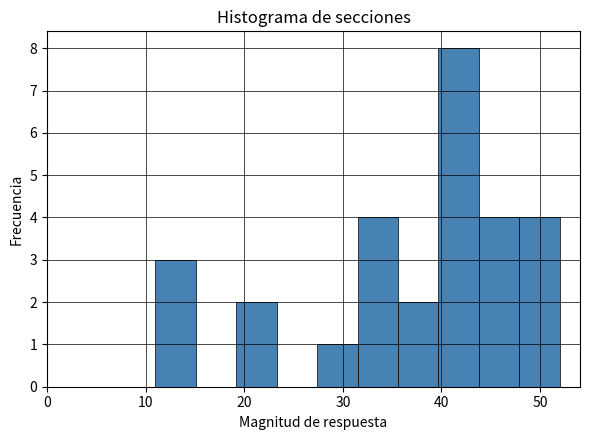

Reading left to right, list every bar in this chart as the range it spans on the x-axis followed by its height. Neither the bar edges nor the heights are printed on the chart, so give them approximately, as read against the axes.

11.0 to 15.1: 3
15.1 to 19.2: 0
19.2 to 23.3: 2
23.3 to 27.4: 0
27.4 to 31.5: 1
31.5 to 35.6: 4
35.6 to 39.7: 2
39.7 to 43.8: 8
43.8 to 47.9: 4
47.9 to 52.0: 4